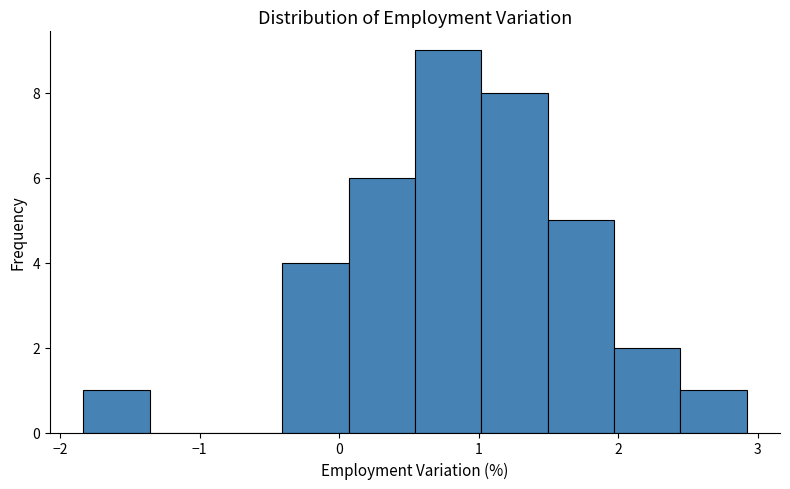

Reading left to right, list every bar in this chart as the range it spans on the x-axis followed by its height. Neither the bar edges nor the heights are printed on the chart, so give them approximately, as read against the axes.

-1.8 to -1.4: 1
-1.4 to -0.9: 0
-0.9 to -0.4: 0
-0.4 to 0.1: 4
0.1 to 0.5: 6
0.5 to 1.0: 9
1.0 to 1.5: 8
1.5 to 2.0: 5
2.0 to 2.4: 2
2.4 to 2.9: 1